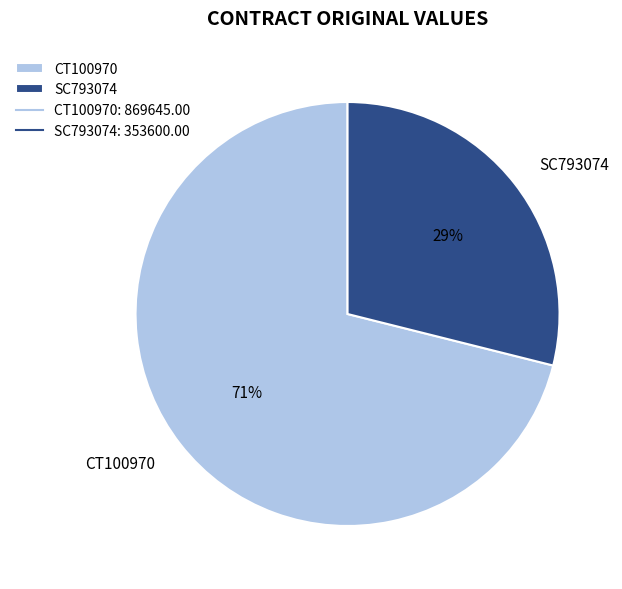

Do CT100970 and SC793074 together represent more than half of the pie?

Yes